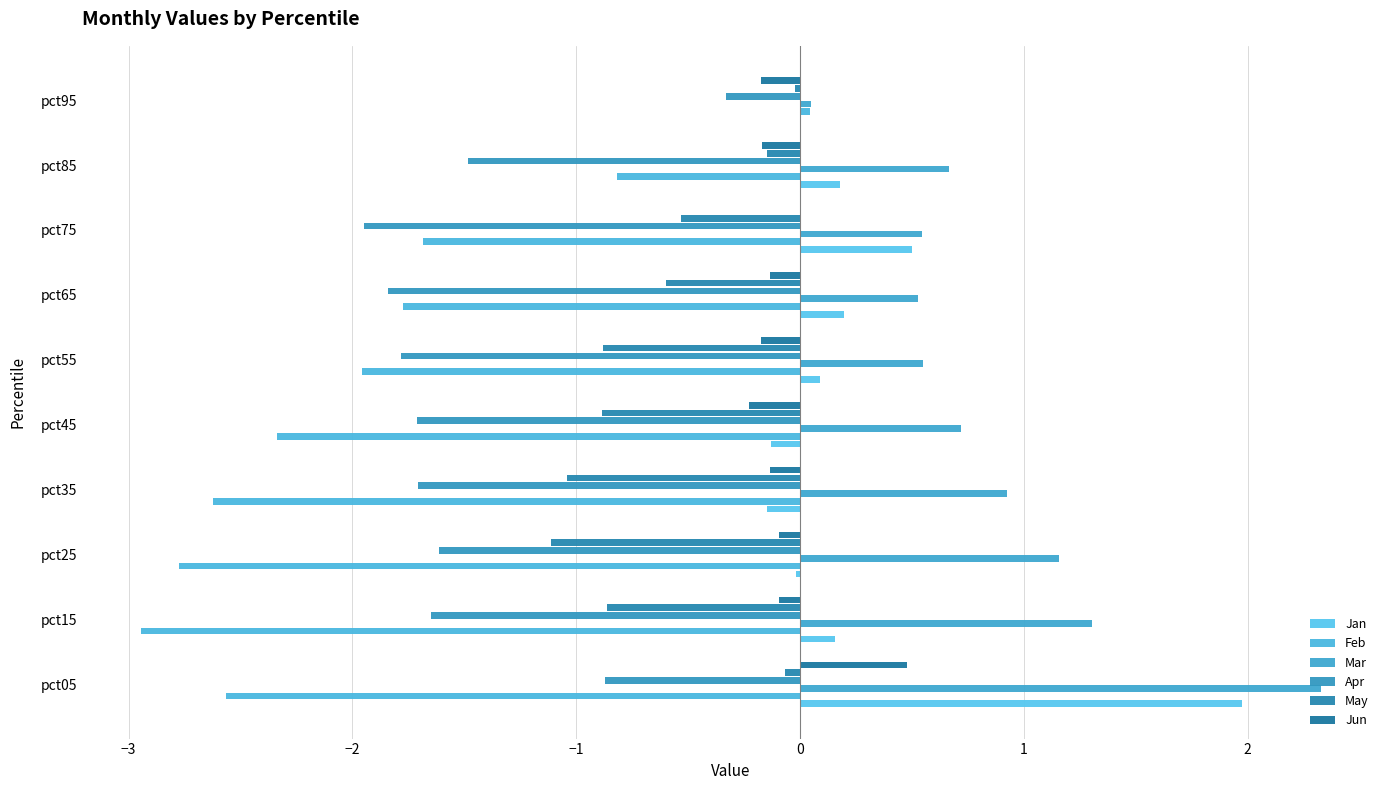

How many positive values does the Feb series have?

1